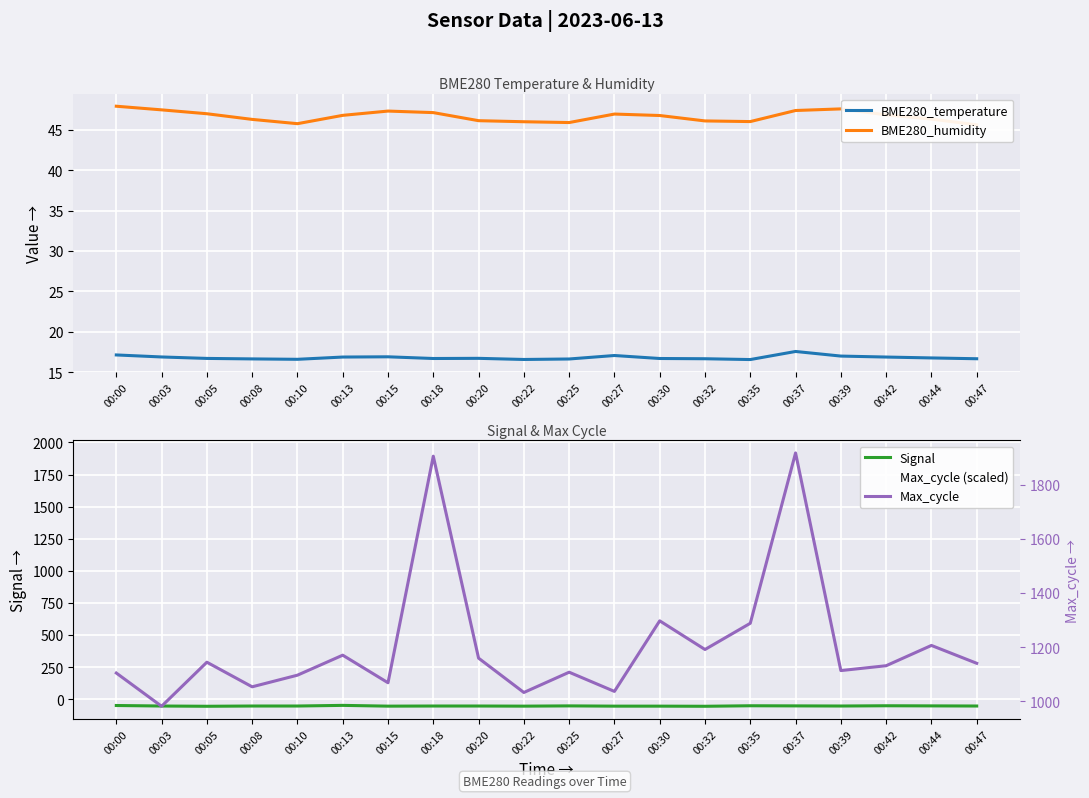

How many interior local peaks does the BME280_humidity series have?

3